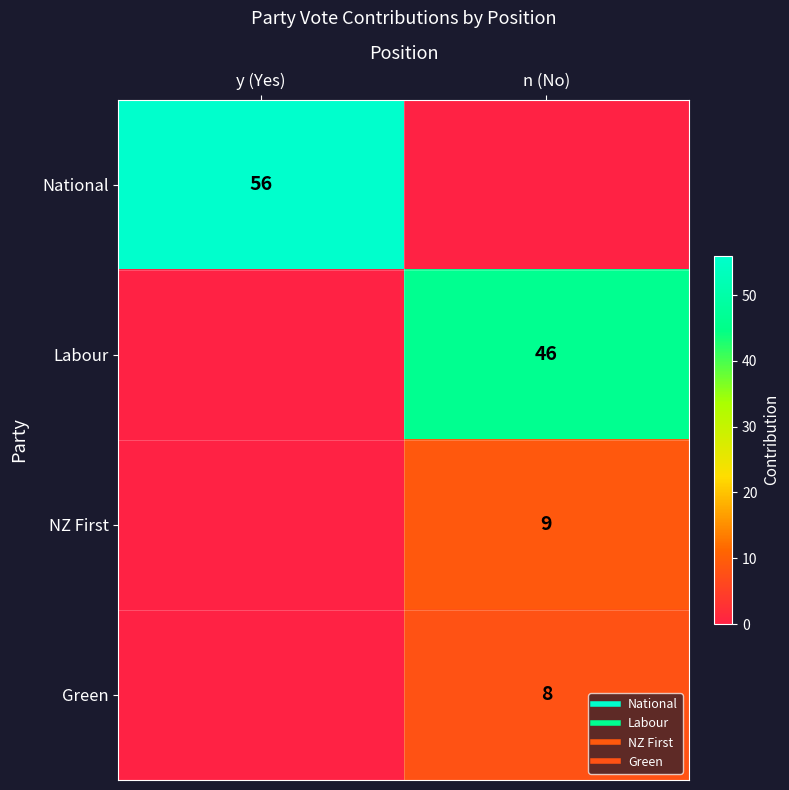

True or false: Green has a value of 12 at n (No).

False